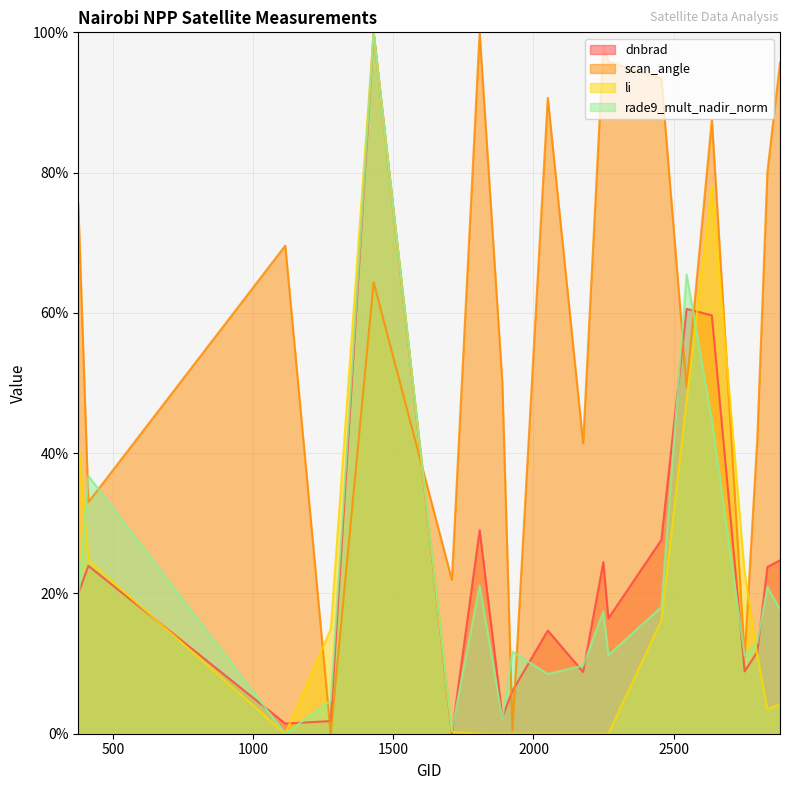

Reading left to right, transcribe all the data shown in this chart.

dnbrad: 20.0	23.9	1.5	1.8	100.0	0.0	29.0	2.4	6.1	14.7	8.8	24.5	16.4	27.6	60.6	59.6	8.9	11.7	23.8	24.7
scan_angle: 75.6	33.0	69.6	0.0	64.4	21.9	100.0	50.0	0.5	90.7	41.4	98.0	95.9	93.4	49.4	87.6	11.0	42.1	80.1	95.7
li: 42.0	24.7	0.0	14.9	100.0	0.3	0.0	0.0	0.0	0.0	0.0	0.0	0.0	16.2	47.5	78.0	22.9	11.2	3.5	4.2
rade9_mult_nadir_norm: 18.9	36.8	0.0	4.7	100.0	0.5	21.1	2.1	11.7	8.5	9.7	17.4	11.2	18.1	65.5	44.6	11.1	13.0	20.9	17.7